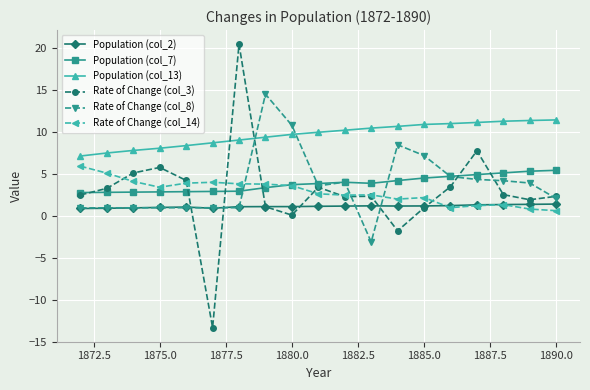

Which series has the largest total across all categories?

Population (col_13)